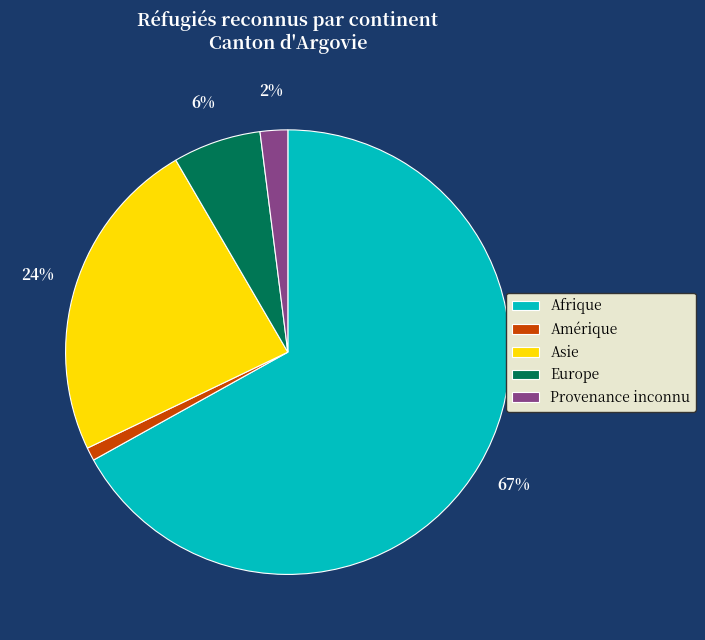

To the nearest percent, what is the difference between the largest and smallest slice percentages?

66%